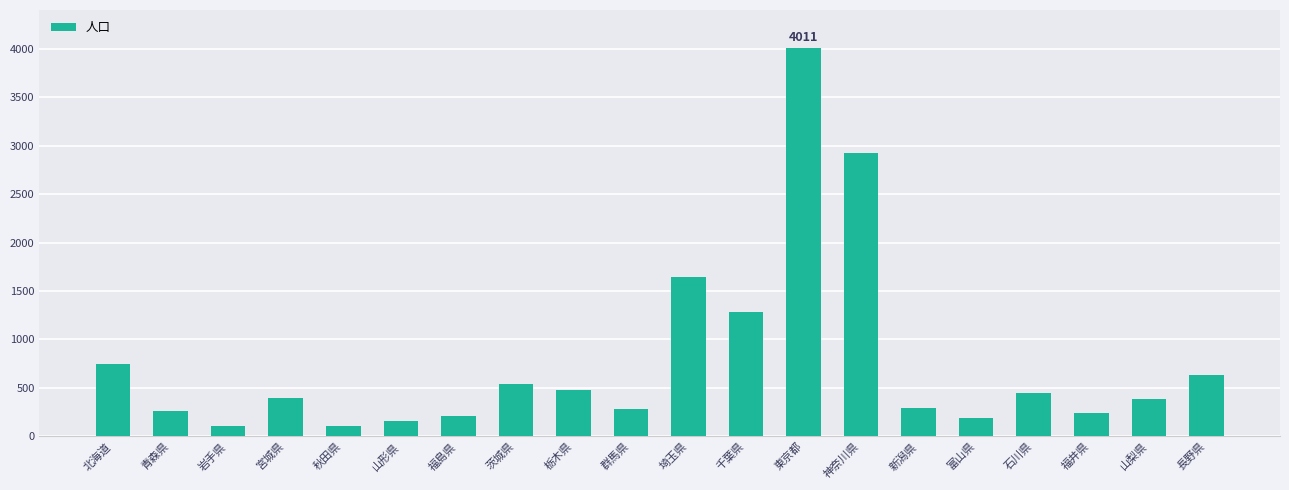

How many categories are shown in the chart?

20